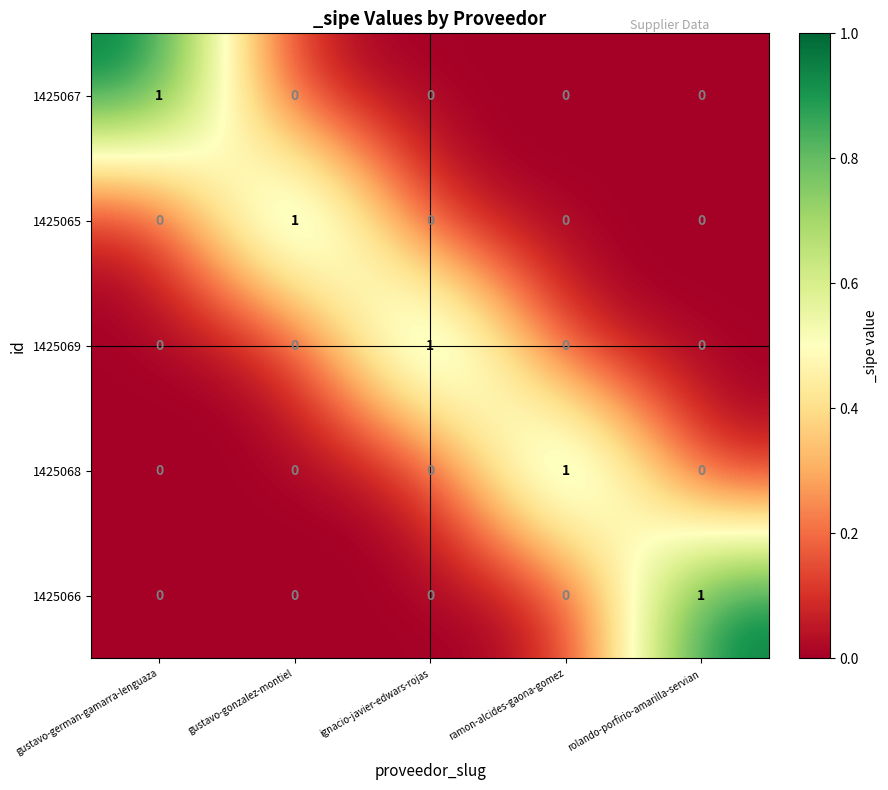

How many data points does each series have?

5